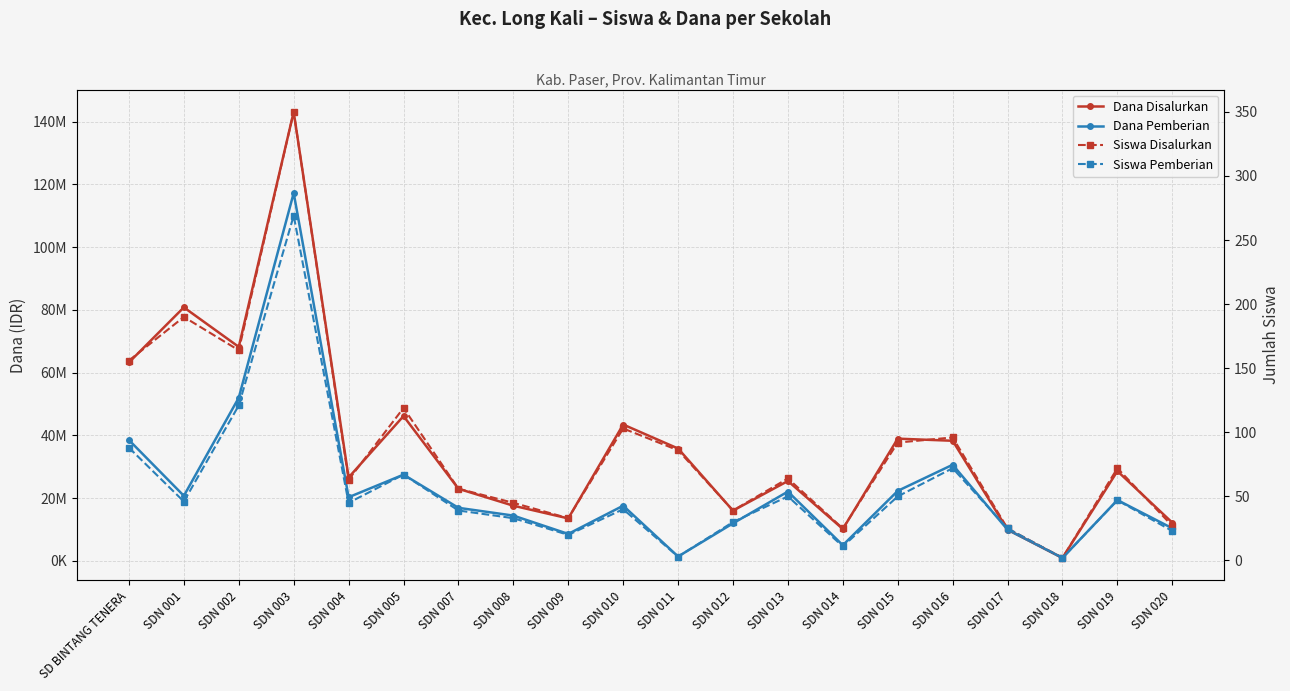

What is the label of the 10th point from the right?

SDN 011